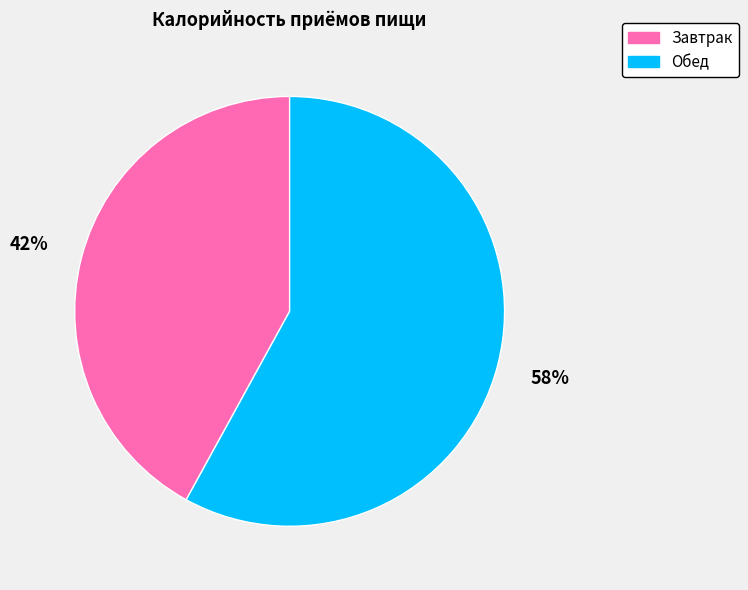

Count the number of slices in the pie.

2